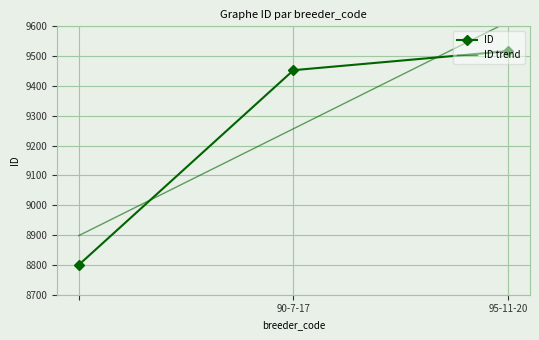

How many lines are shown in the chart?

2